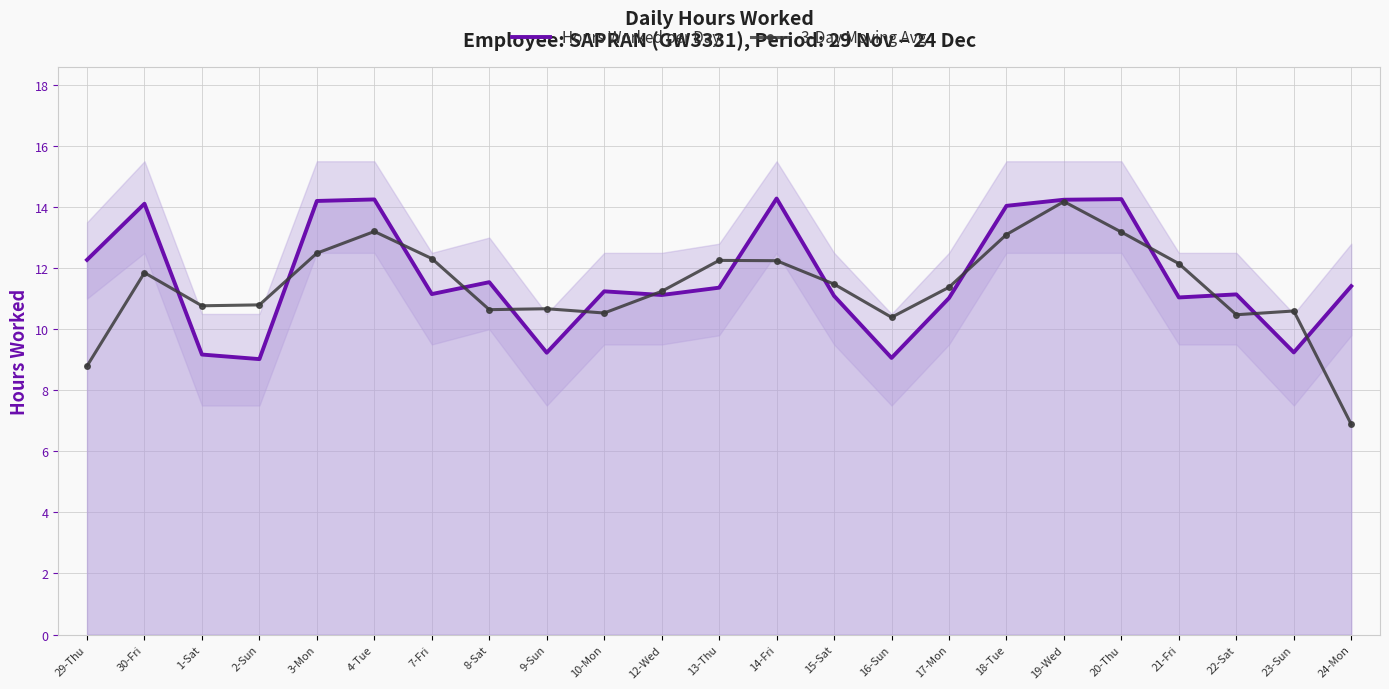

Rank the series by their maximum value, from highest to lowest.

Hours Worked per Day, 3-Day Moving Avg